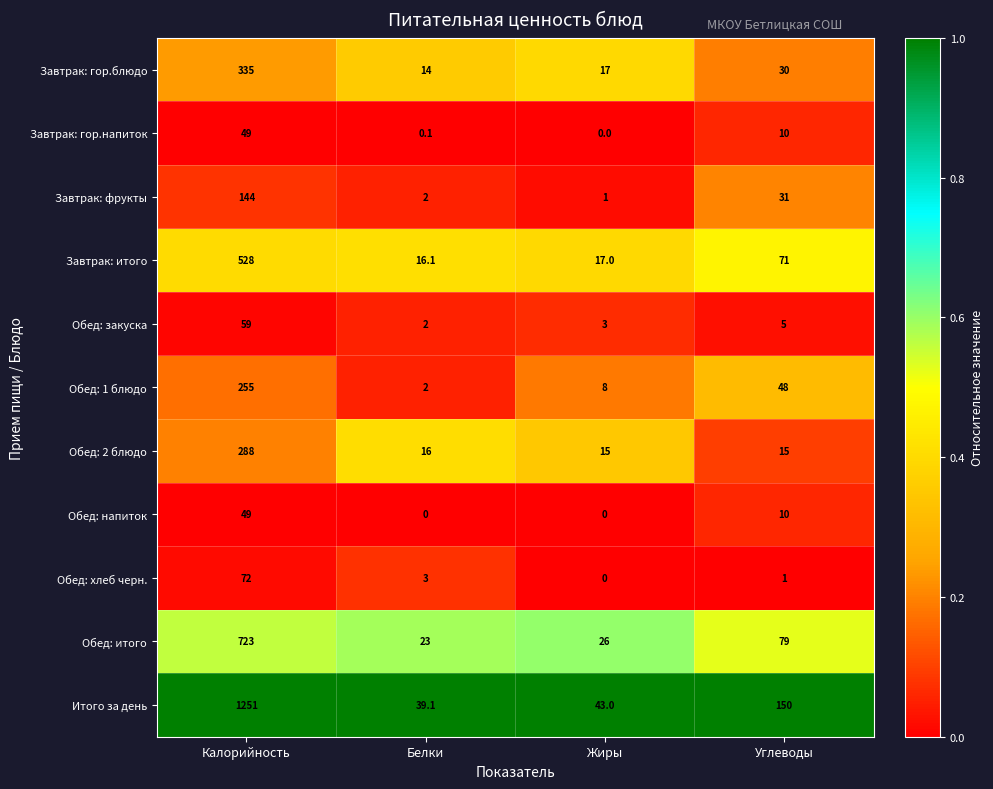

At which label does Завтрак: гор.напиток reach its peak?

Калорийность